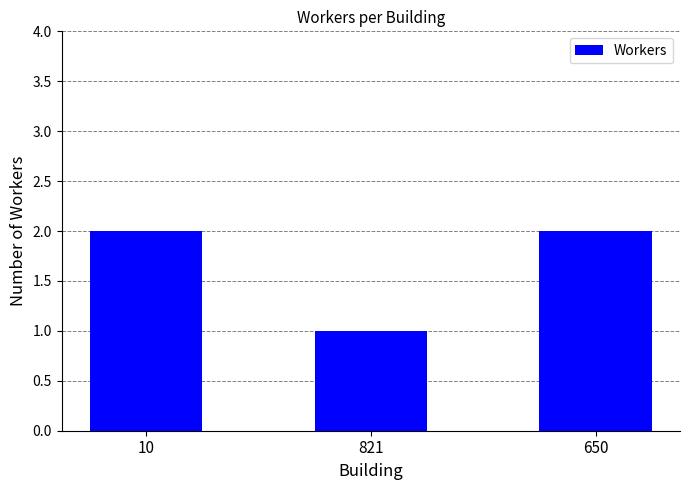

How many data points are less than 2?

1